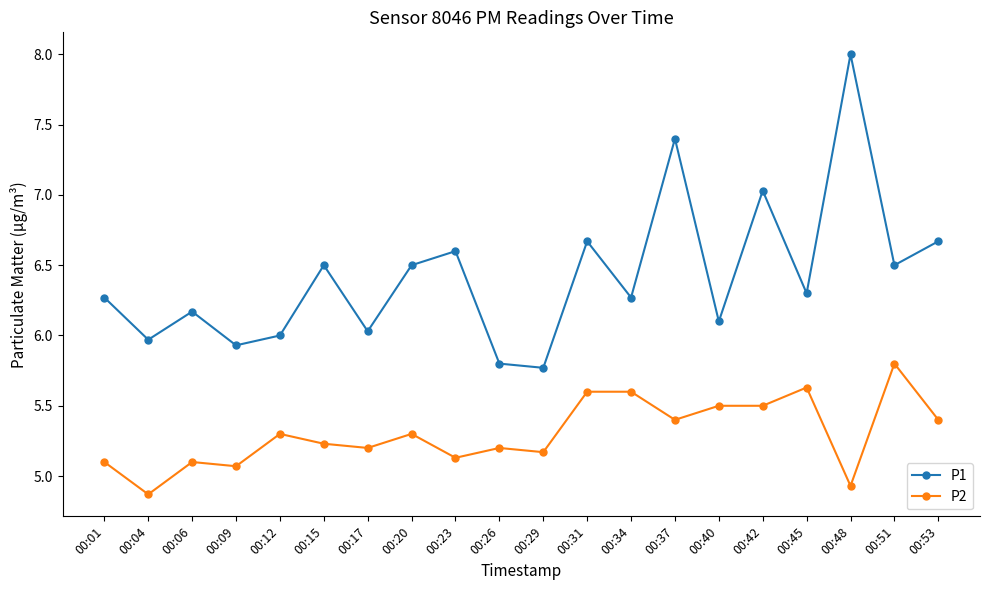

What is the total value across all series at 00:53?

12.1